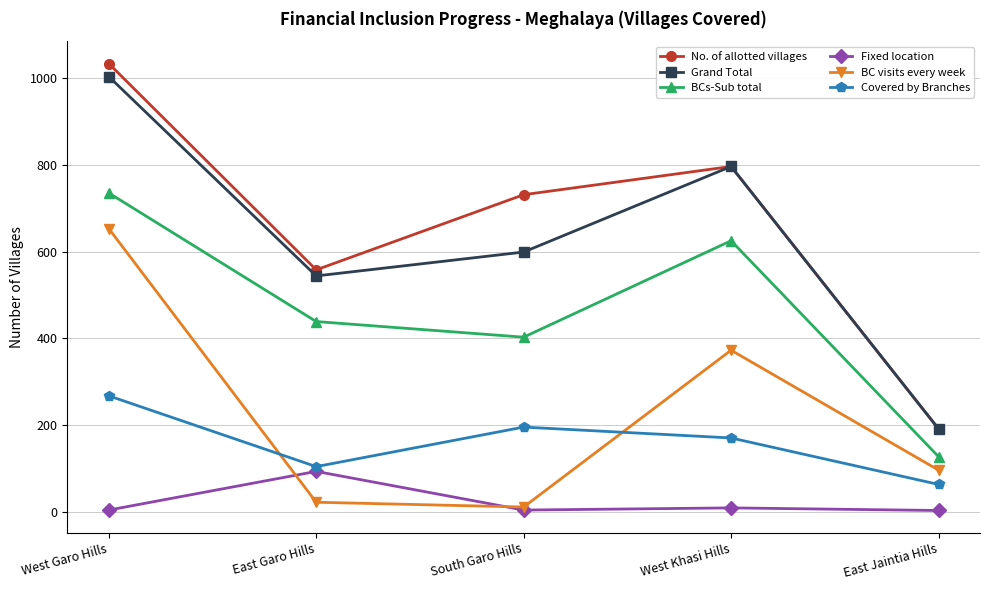

What are all the series names shown in the legend?

No. of allotted villages, Grand Total, BCs-Sub total, Fixed location, BC visits every week, Covered by Branches